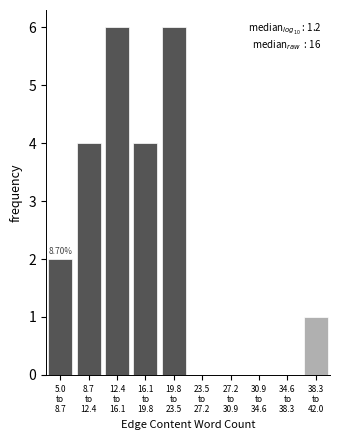

What is the sum of all values?

23